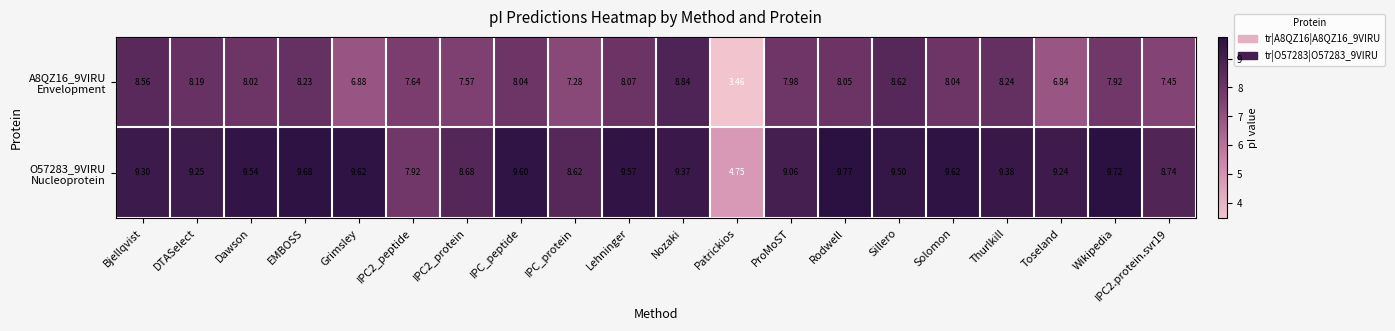

Which label corresponds to the smallest value in the chart?

Patrickios